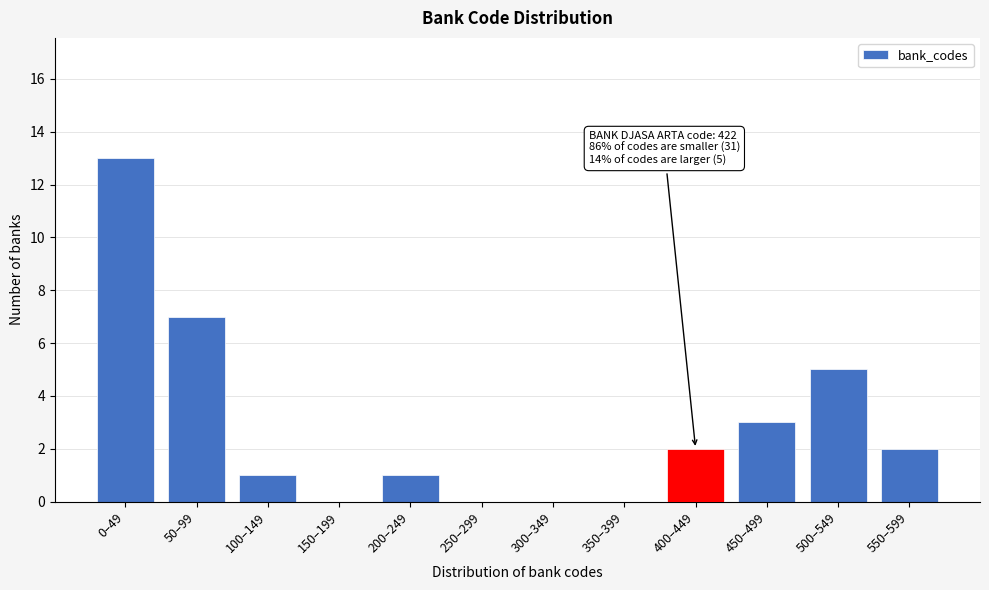

Reading right to left, what are all the values shown in this chart?

550–599=2	500–549=5	450–499=3	400–449=2	350–399=0	300–349=0	250–299=0	200–249=1	150–199=0	100–149=1	50–99=7	0–49=13